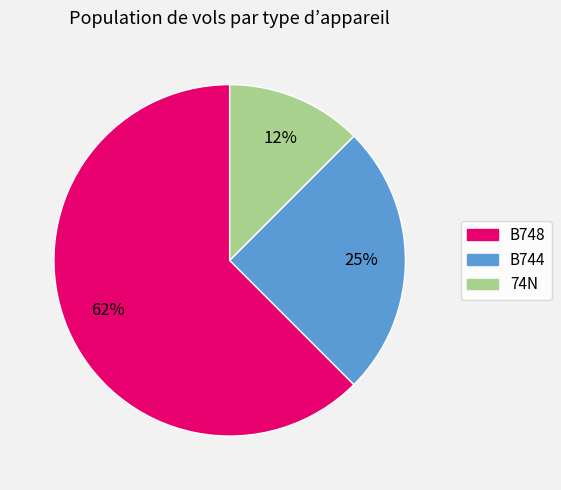

To the nearest percent, what is the average slice percentage?

33%